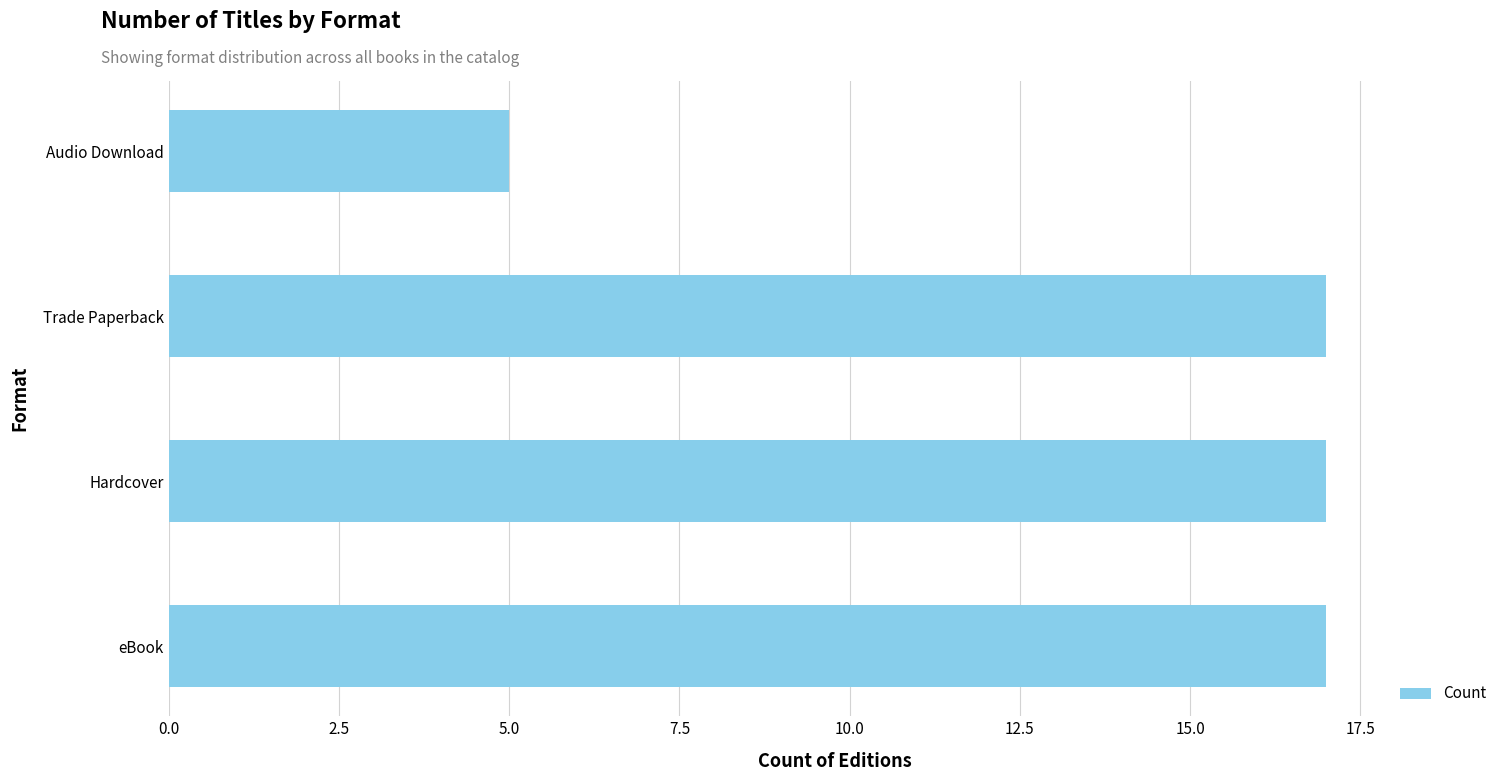

Approximately how many times larger is the value at Trade Paperback compared to Audio Download?

3.4